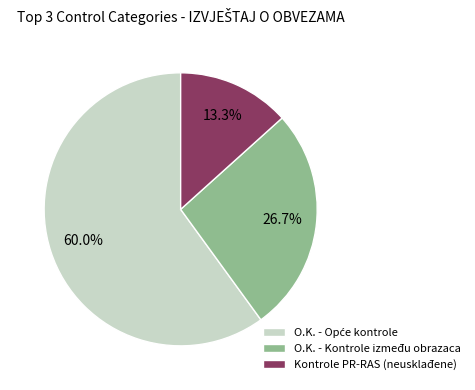

How many slices are in this pie chart?

3